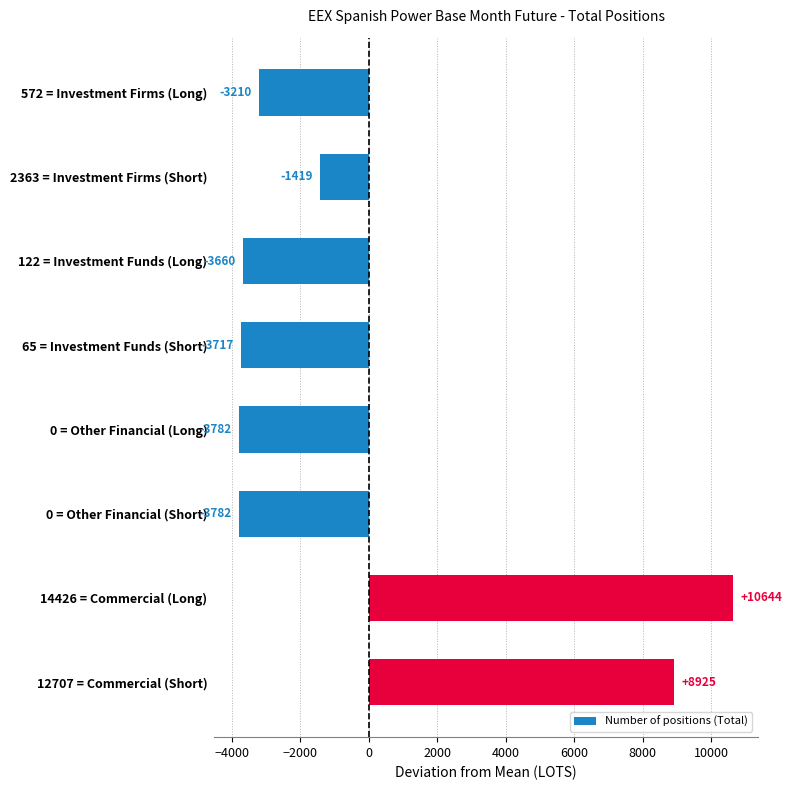

Which has a higher value, 0 = Other Financial (Short) or 65 = Investment Funds (Short)?

65 = Investment Funds (Short)